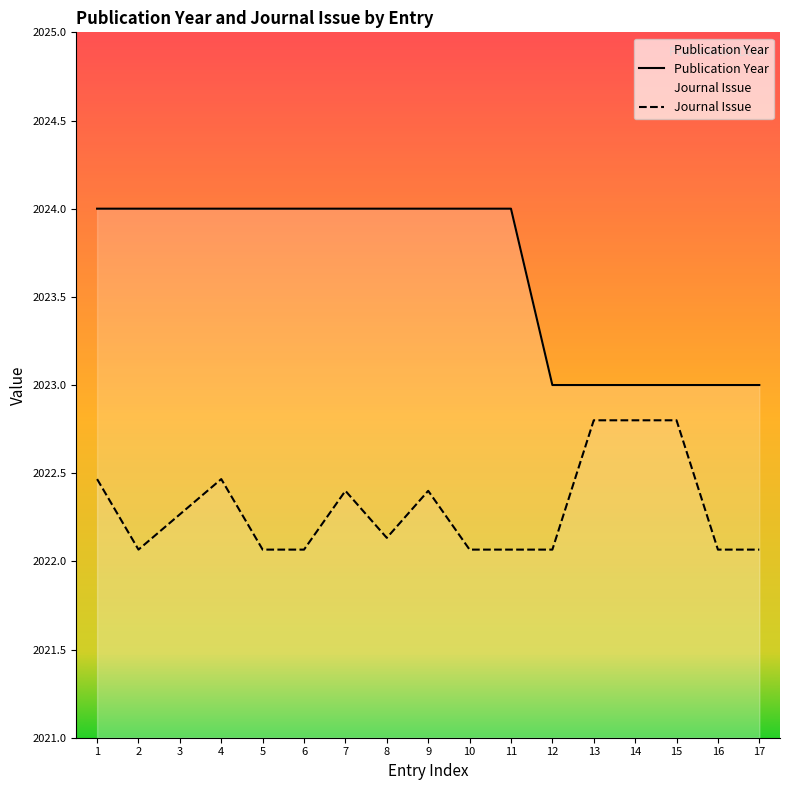

What value does the Publication Year series have at 5?

2024.0